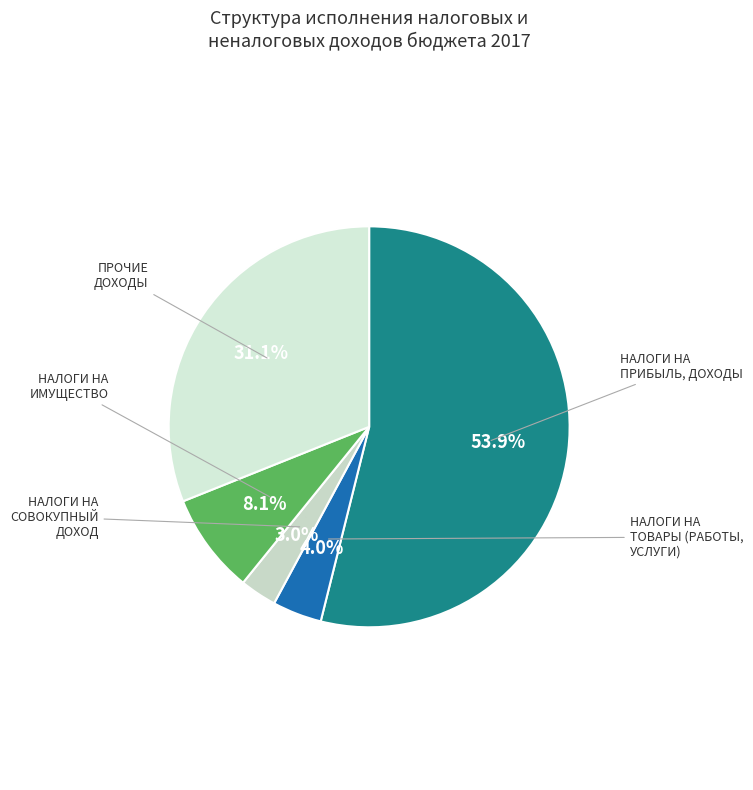

Which slice is the largest?

НАЛОГИ НА ПРИБЫЛЬ, ДОХОДЫ